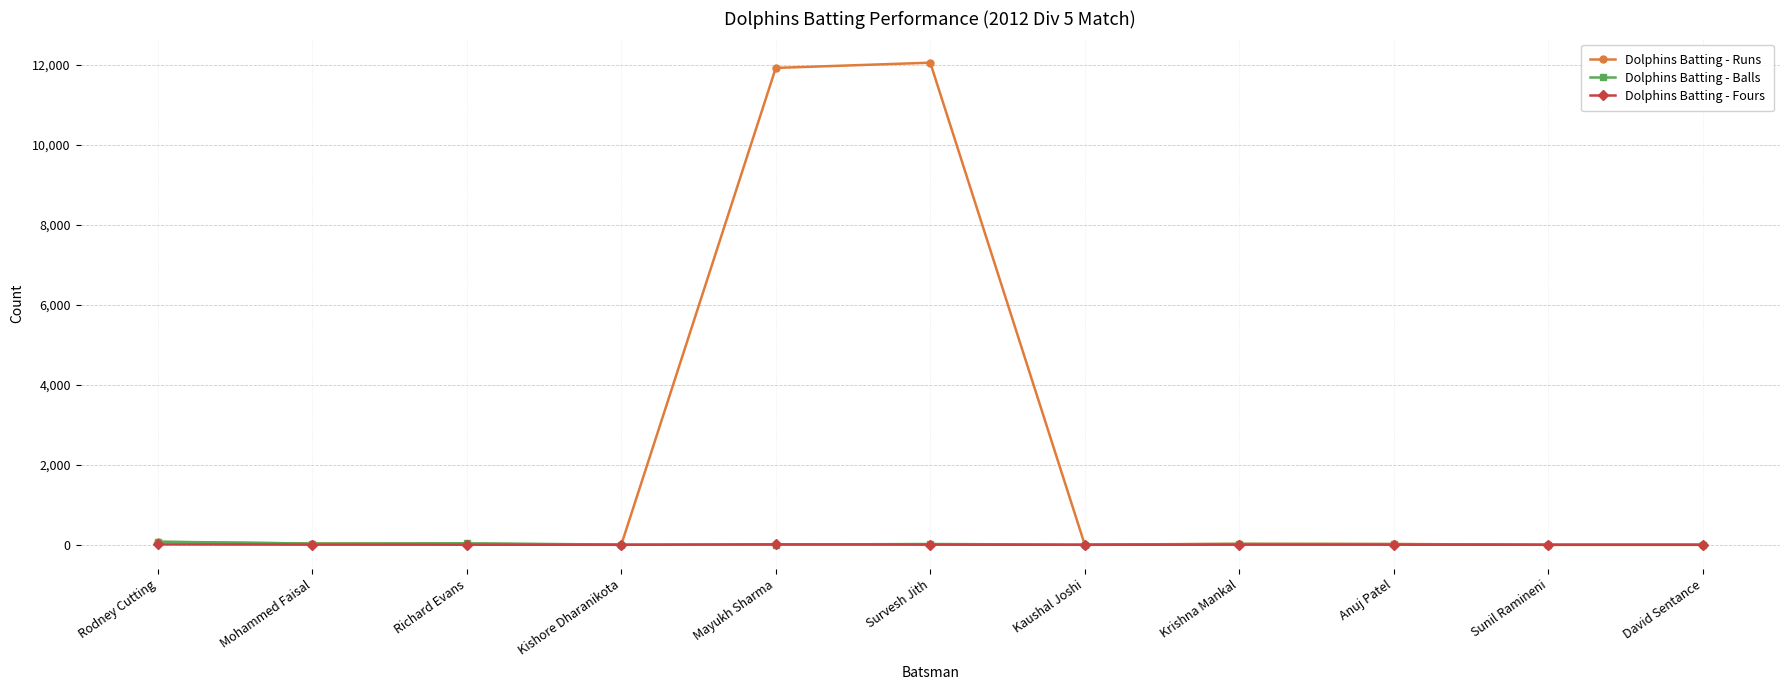

Which series has the widest spread of values?

Dolphins Batting - Runs